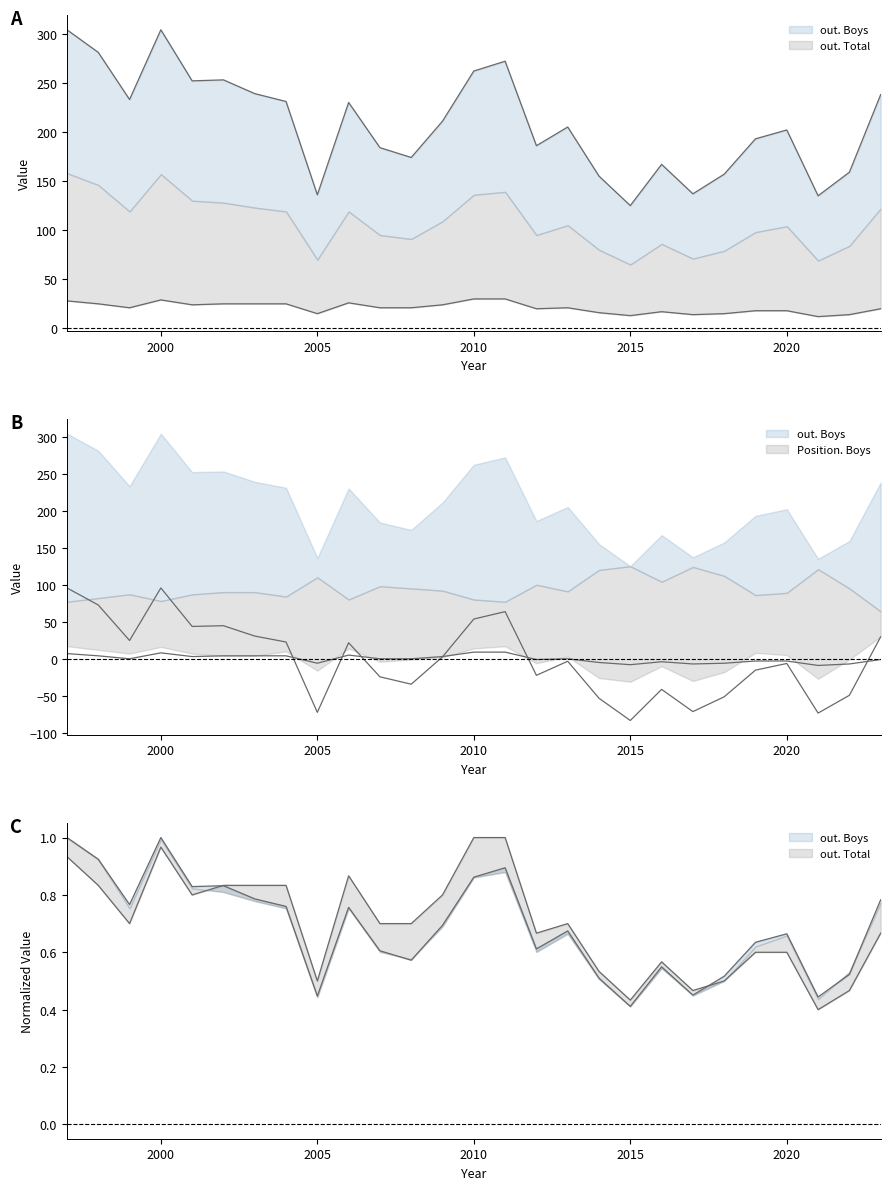

True or false: Frequency has a value of 15.0 at 2005.

True